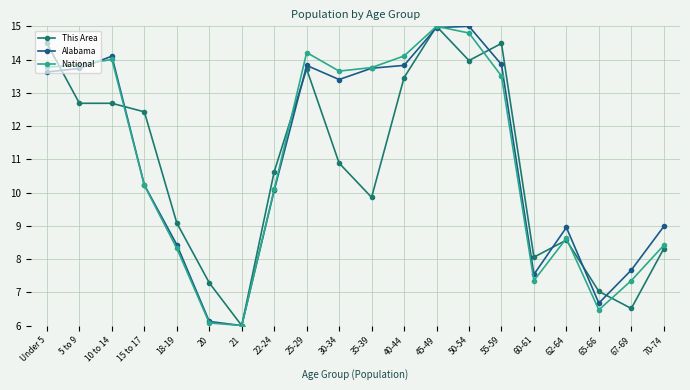

Between 22-24 and 65-66, which series saw the biggest shift?

National